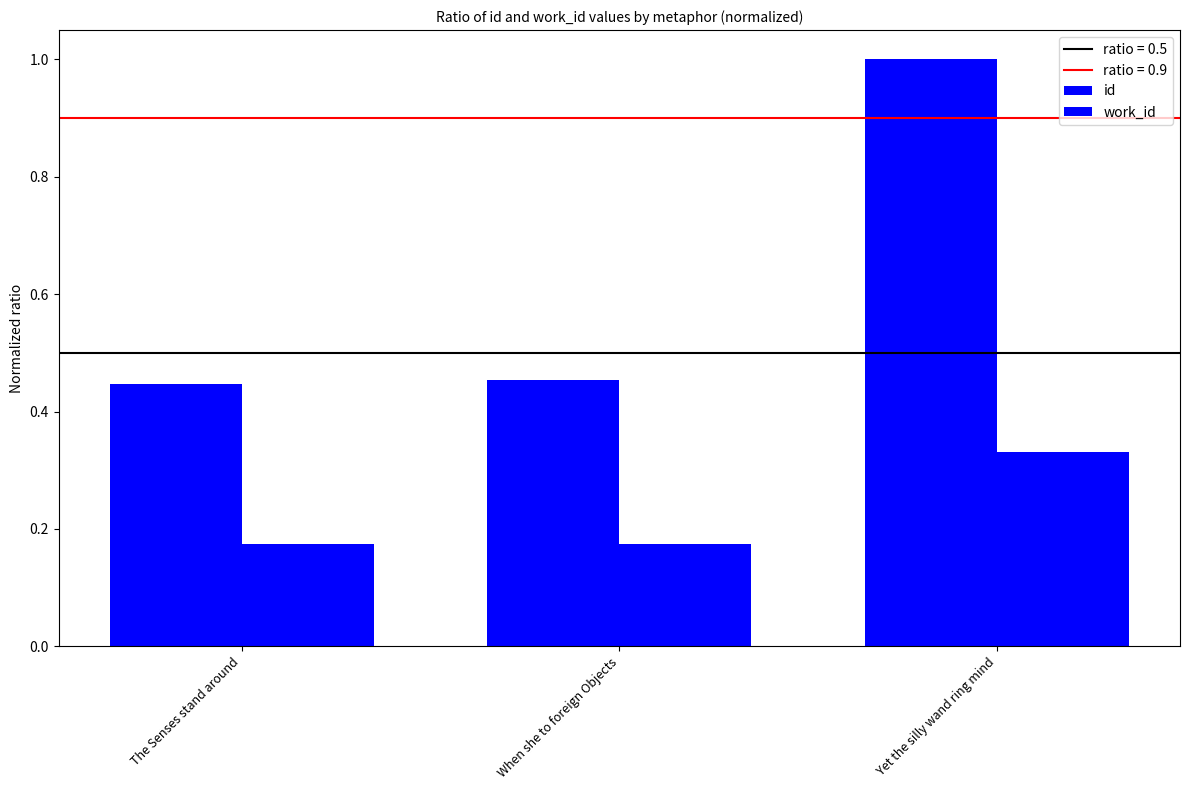

What is the difference between the work_id values at Yet the silly wand ring mind and The Senses stand around?

0.2